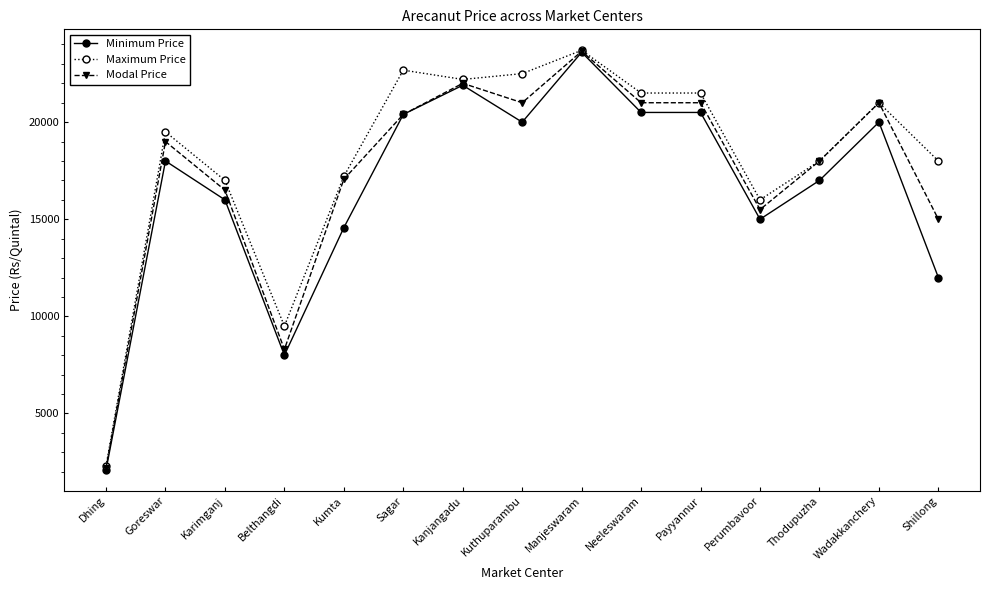

At how many categories does at least one series exceed 15253?

13